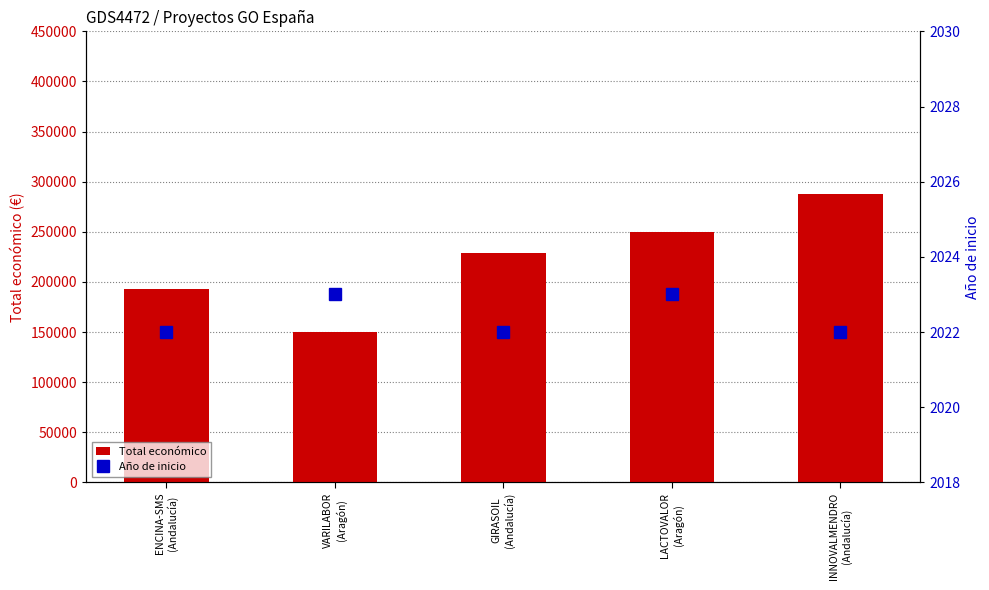

Is the value of Total económico at LACTOVALOR
(Aragón) greater than the value of Año de inicio at LACTOVALOR
(Aragón)?

Yes